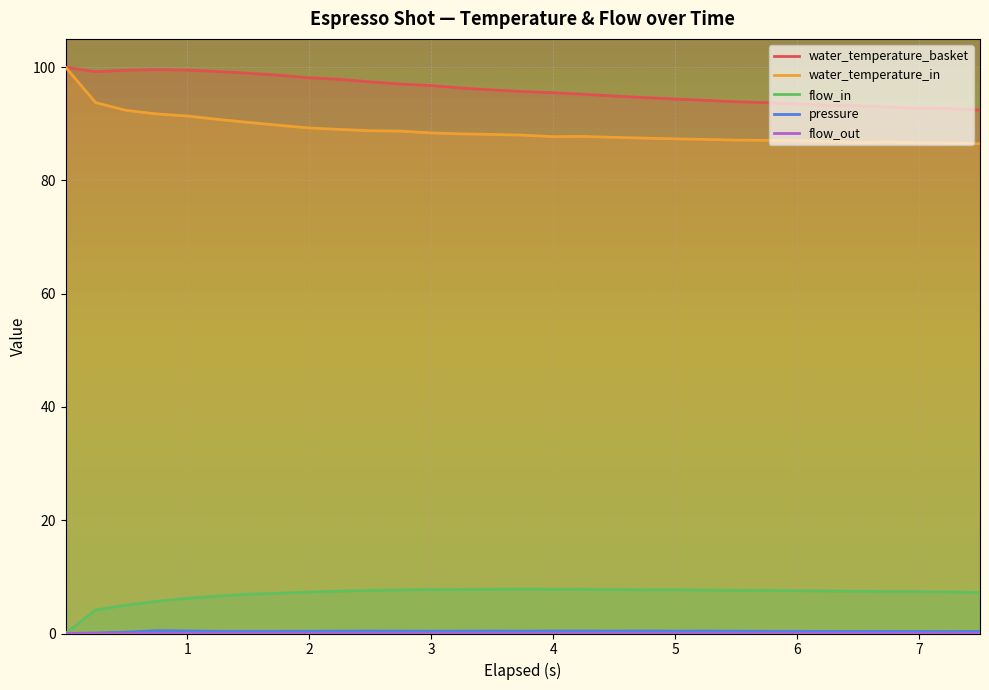

Reading left to right, extract all data points from this chart.

water_temperature_basket: 100.0	99.2	99.5	99.6	99.5	99.2	98.9	98.6	98.1	97.8	97.4	97.0	96.8	96.3	96.0	95.7	95.5	95.2	94.9	94.6	94.4	94.1	93.9	93.7	93.5	93.3	93.2	93.0	92.7	92.7	92.5
water_temperature_in: 100.0	93.8	92.4	91.8	91.4	90.8	90.3	89.7	89.3	89.0	88.8	88.7	88.4	88.2	88.1	88.0	87.7	87.8	87.6	87.5	87.3	87.2	87.1	87.1	87.0	86.9	86.7	86.8	86.6	86.6	86.5
flow_in: 0.0	4.2	5.0	5.7	6.2	6.6	6.9	7.1	7.3	7.5	7.6	7.7	7.8	7.8	7.8	7.8	7.8	7.8	7.8	7.7	7.7	7.7	7.6	7.6	7.5	7.5	7.5	7.4	7.4	7.3	7.2
pressure: 0.0	0.1	0.2	0.5	0.5	0.4	0.4	0.4	0.4	0.4	0.4	0.4	0.4	0.4	0.4	0.4	0.4	0.4	0.4	0.5	0.4	0.4	0.4	0.4	0.4	0.4	0.4	0.4	0.4	0.3	0.4
flow_out: 0.0	0.0	0.0	0.0	0.0	0.0	0.0	0.0	0.0	0.0	0.0	0.0	0.0	0.0	0.0	0.0	0.0	0.0	0.0	0.0	0.0	0.0	0.0	0.0	0.0	0.0	0.0	0.0	0.0	0.0	0.0